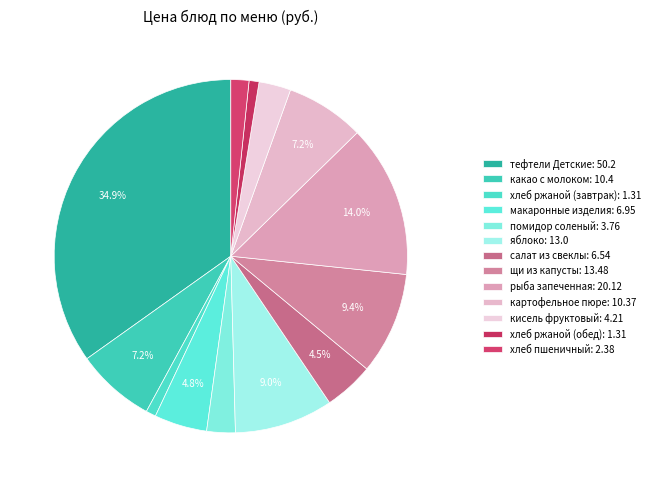

To the nearest percent, what is the difference between the largest and smallest slice percentages?

34%